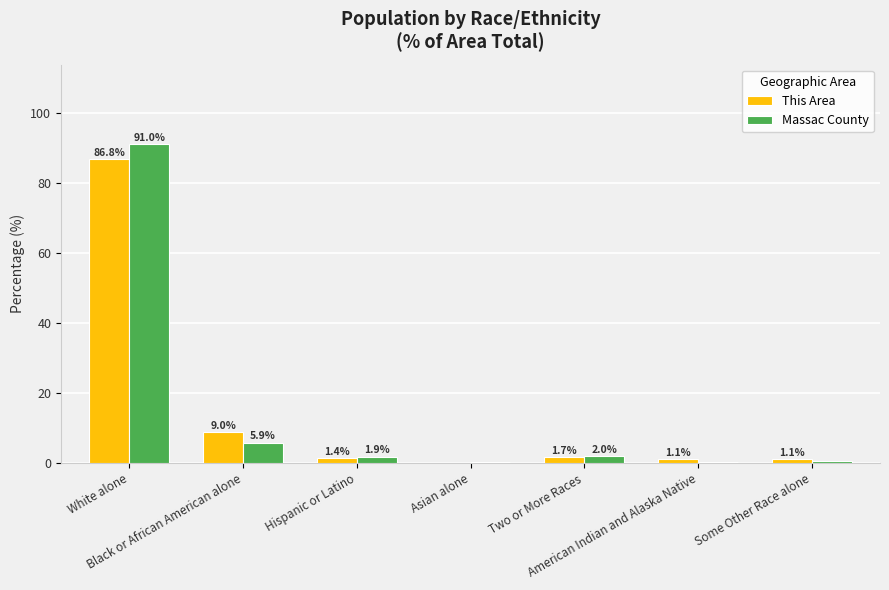

What is the sum of all This Area values?

101.3